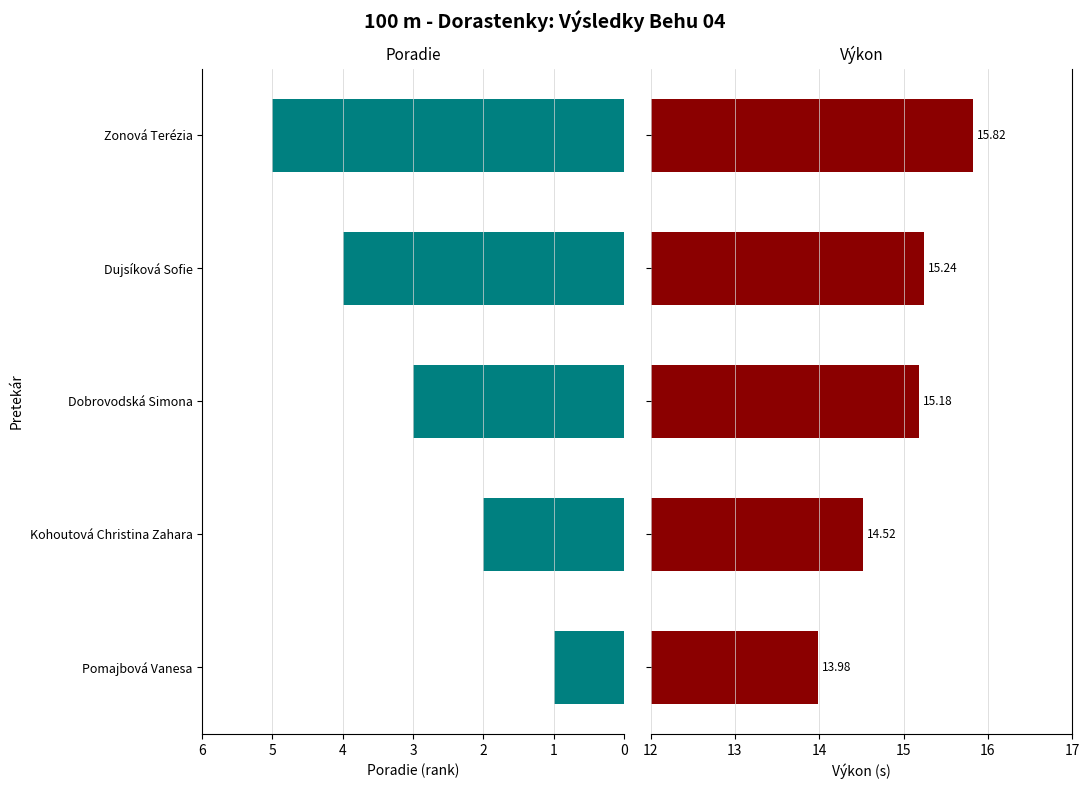

Rank the series by their average value, from lowest to highest.

Poradie, Výkon